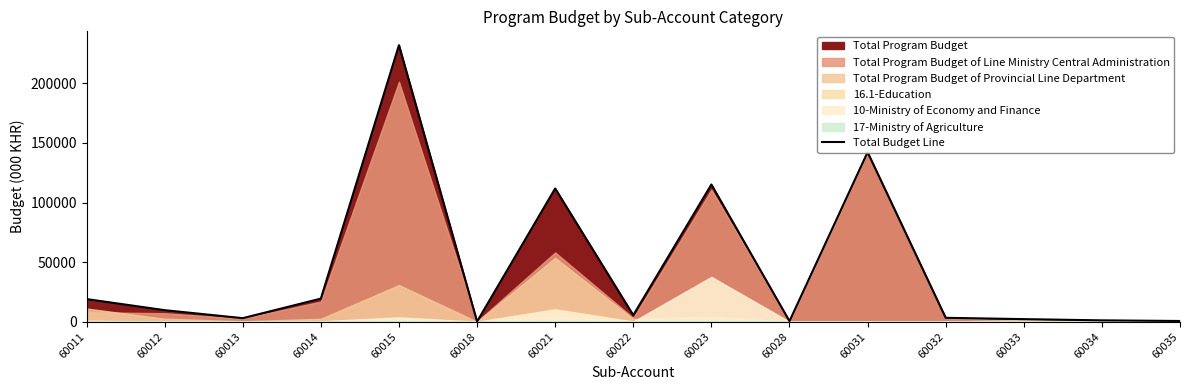

Where is the first local minimum?

60013